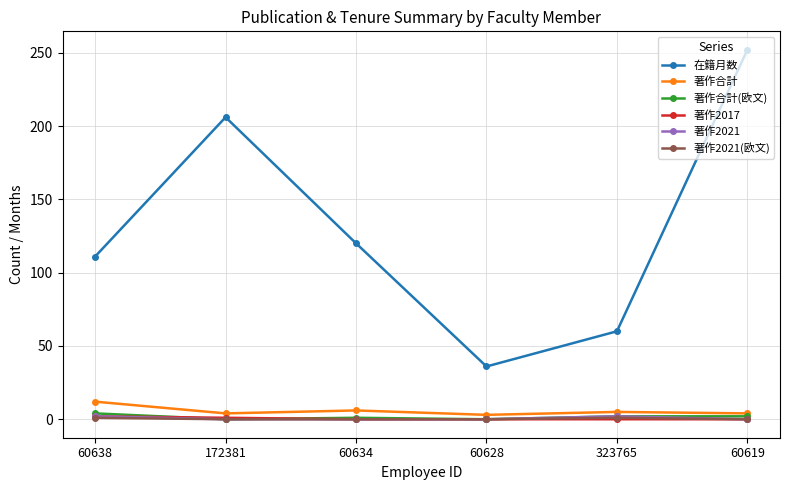

What is the label of the 1st point from the right?

60619